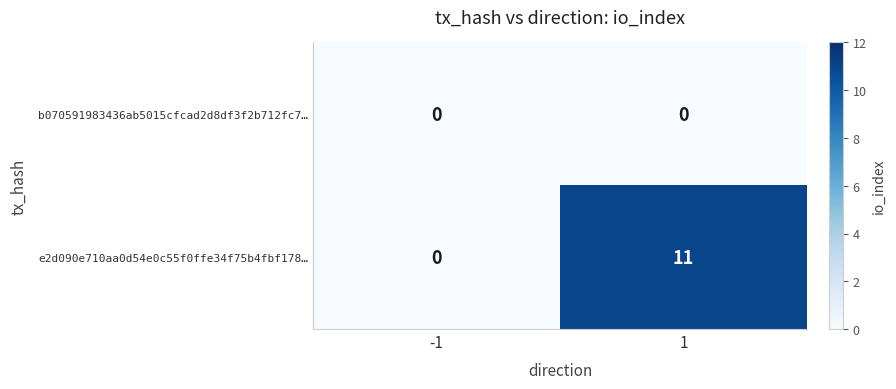

Rank the series by their average value, from lowest to highest.

b070591983436ab5015cfcad2d8df3f2b712fc7…, e2d090e710aa0d54e0c55f0ffe34f75b4fbf178…